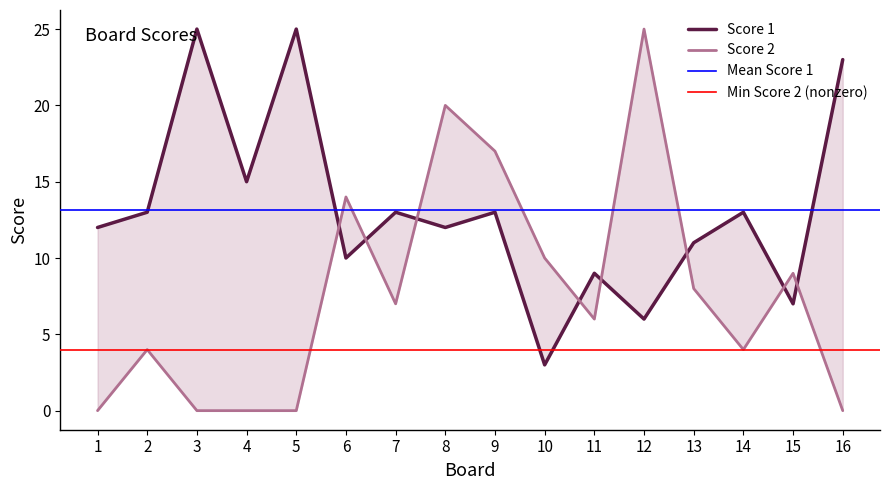

List the series in order of their overall mean, highest first.

Score 1, Score 2